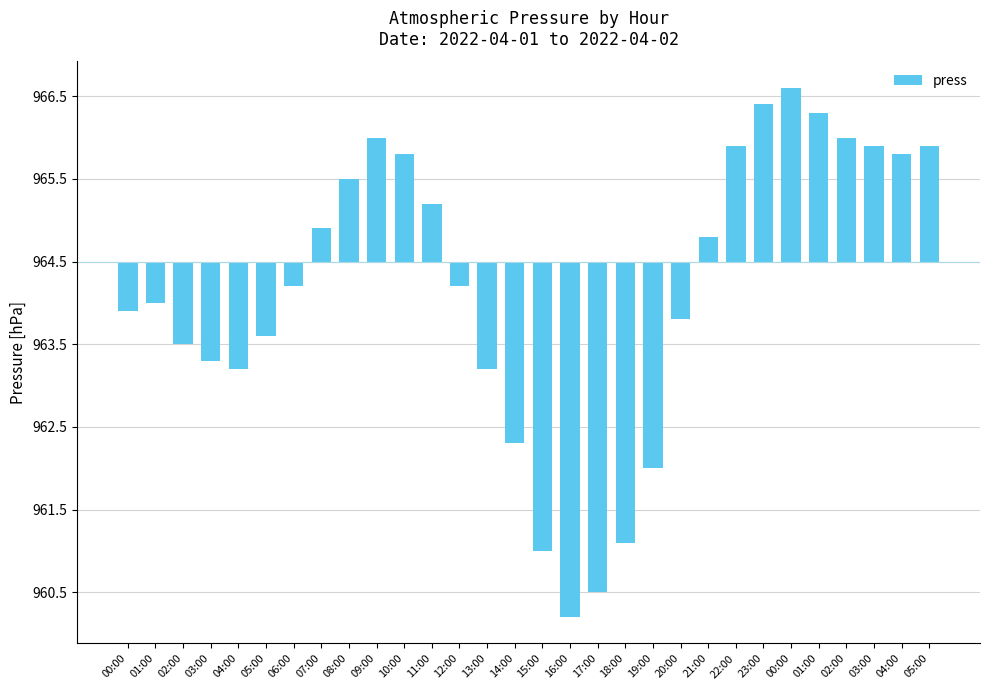

Reading left to right, transcribe all the data shown in this chart.

-0.6	-0.5	-1.0	-1.2	-1.3	-0.9	-0.3	0.4	1.0	1.5	1.3	0.7	-0.3	-1.3	-2.2	-3.5	-4.3	-4.0	-3.4	-2.5	-0.7	0.3	1.4	1.9	2.1	1.8	1.5	1.4	1.3	1.4